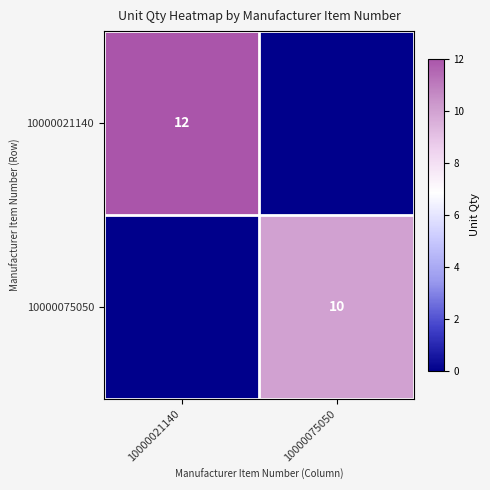

The 10000075050 series shows 10 at 10000075050. True or false?

True